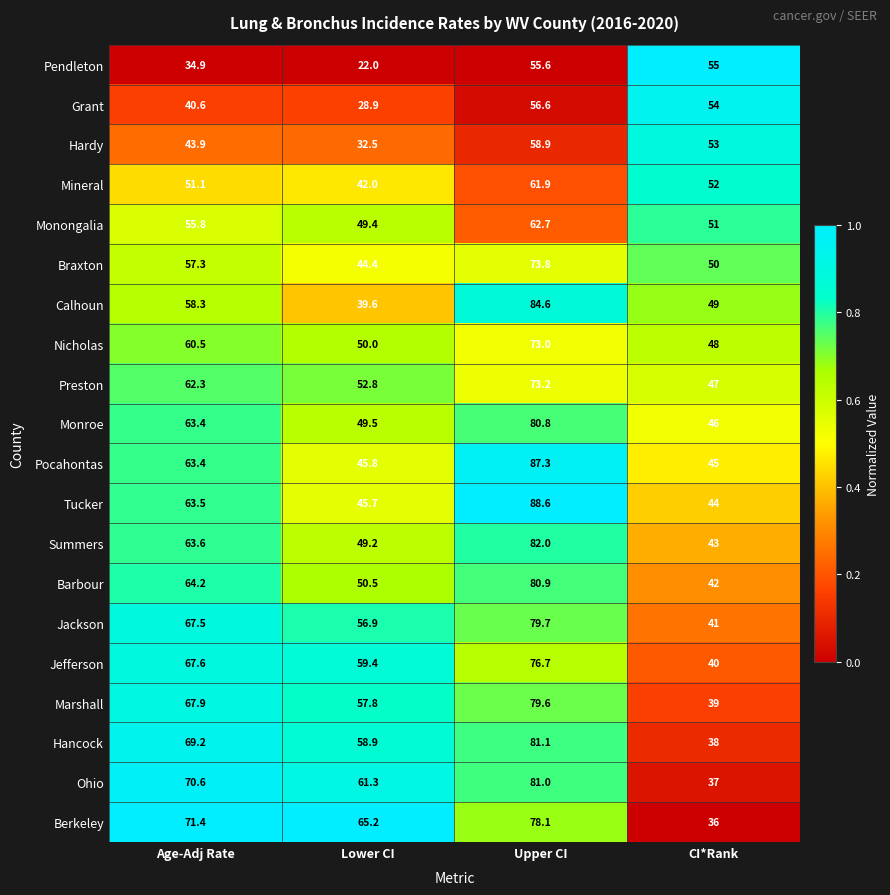

At which category is the sum across all series the highest?

Upper CI